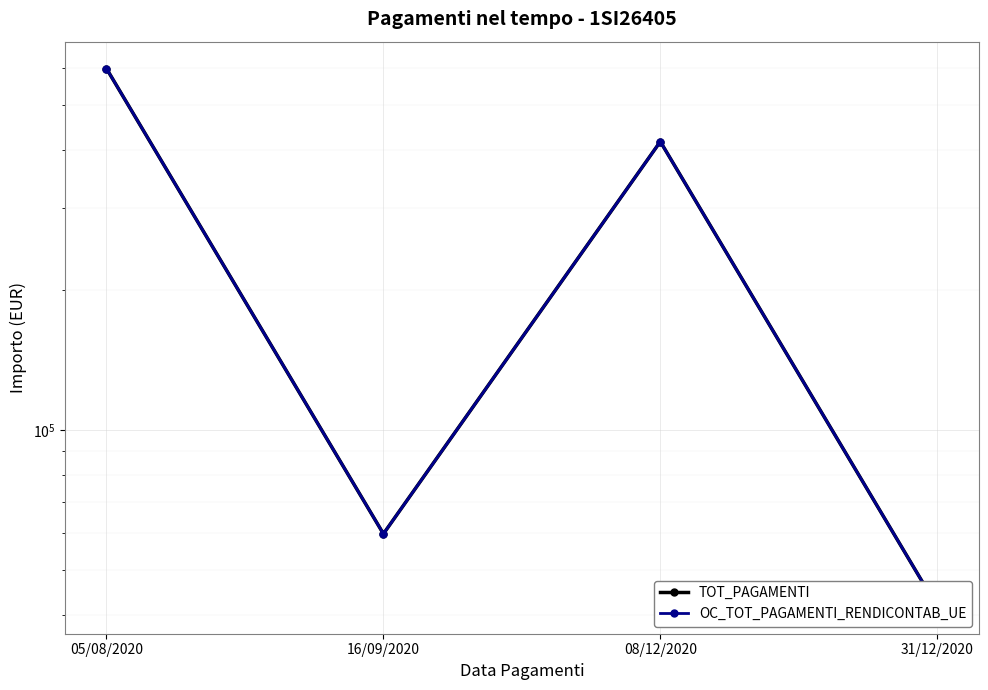

Which series has the largest range (max minus min)?

TOT_PAGAMENTI